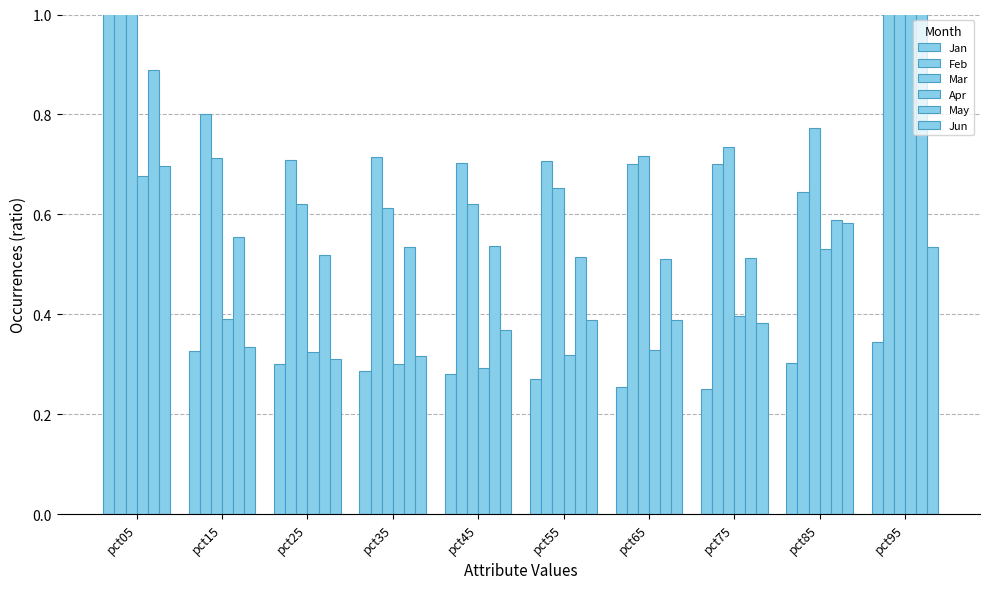

List the series in order of their peak value, lowest first.

Jun, Apr, May, Jan, Feb, Mar